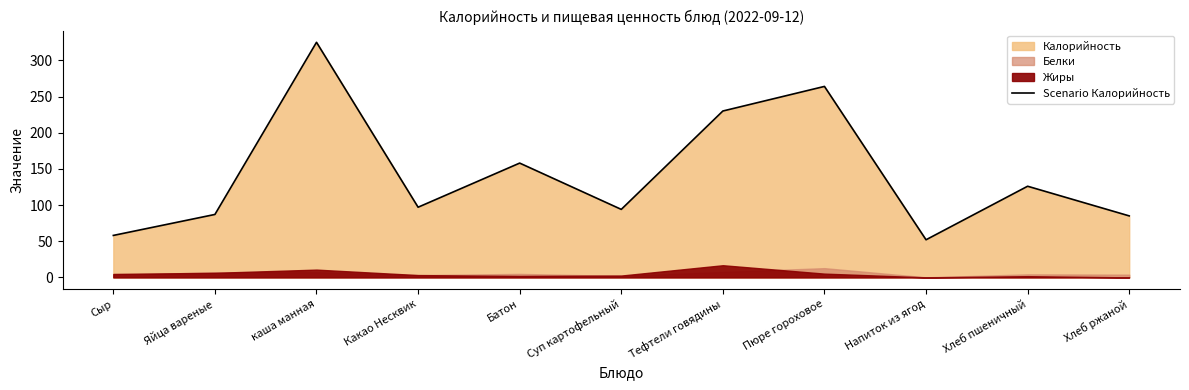

Where is the data nearest to the value 188?

Батон